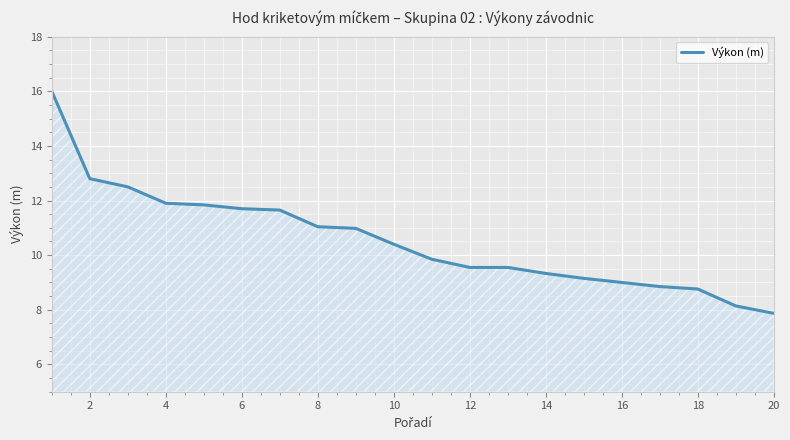

What is the difference between the maximum and minimum values?

8.1